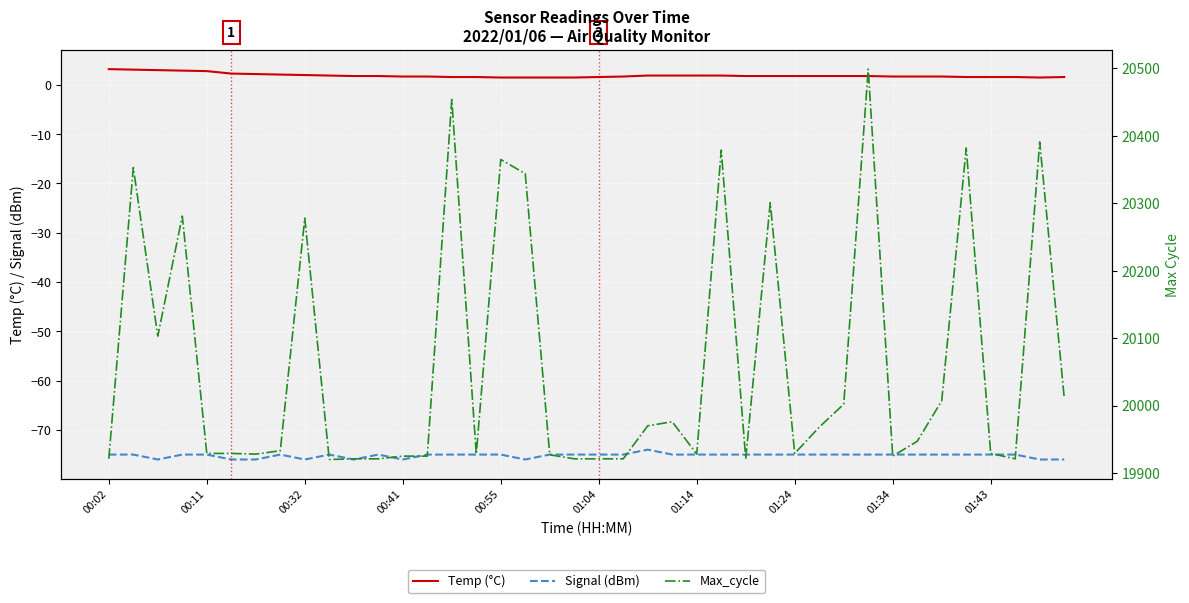

How many categories are shown in the chart?

40